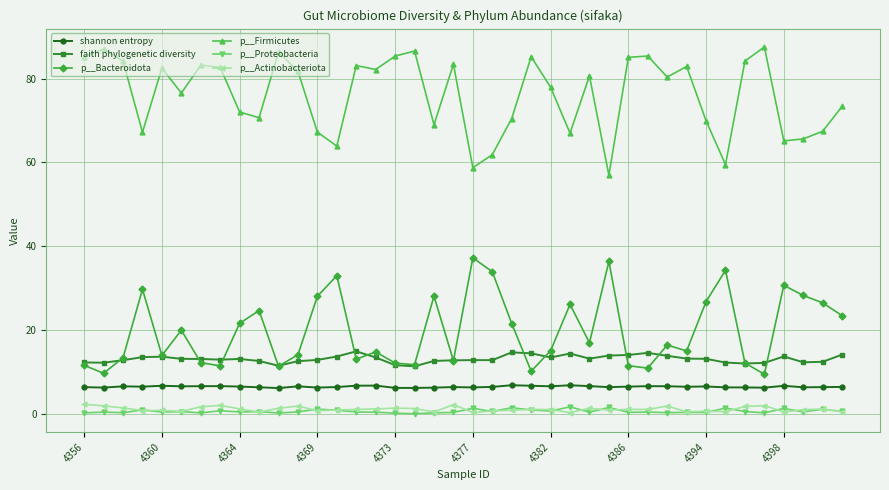

In p__Actinobacteriota, how many points are higher than both neighbors (excluding endpoints)?

12